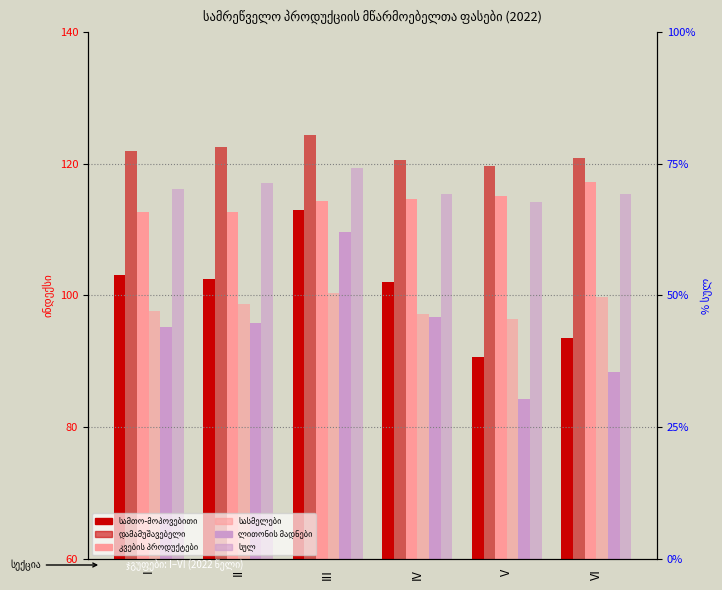

What is the average value of the დამამუშავებელი series?

121.6